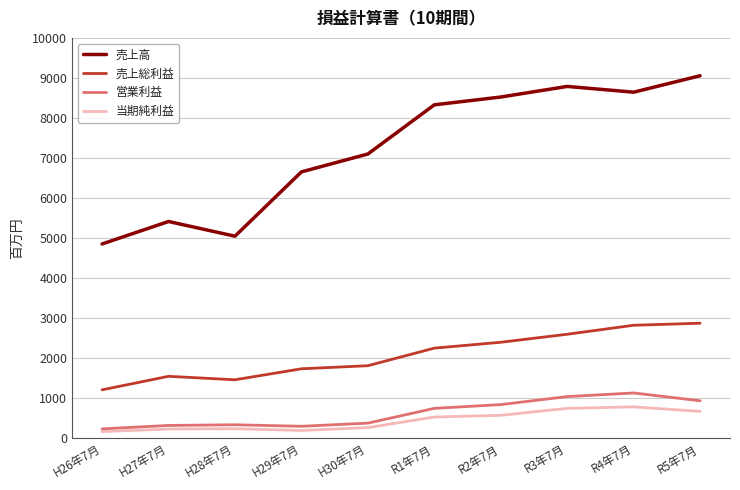

Rank the categories by 売上高 value from lowest to highest.

H26年7月, H28年7月, H27年7月, H29年7月, H30年7月, R1年7月, R2年7月, R4年7月, R3年7月, R5年7月